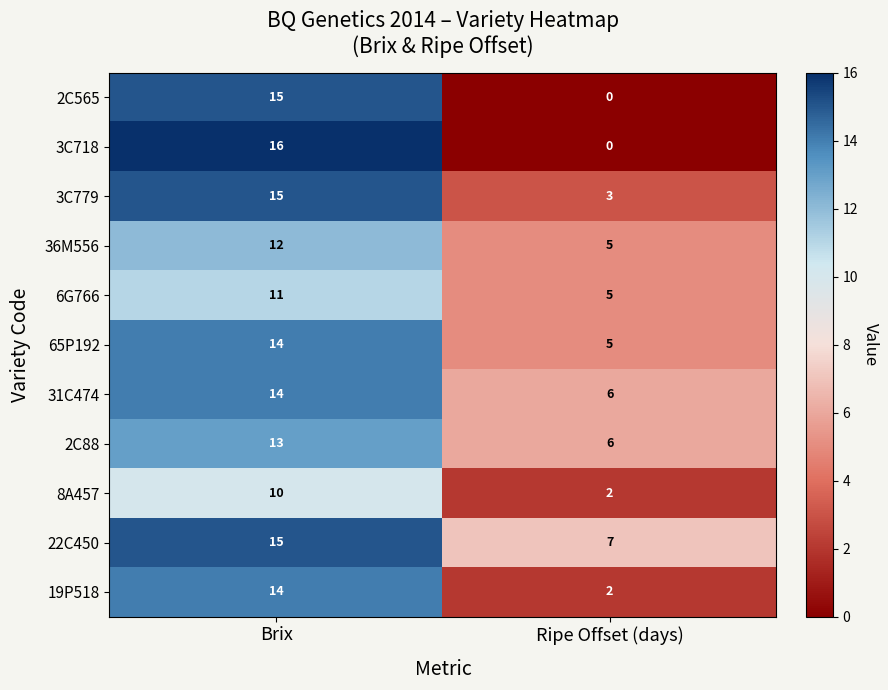

At which category is the sum across all series the highest?

Brix